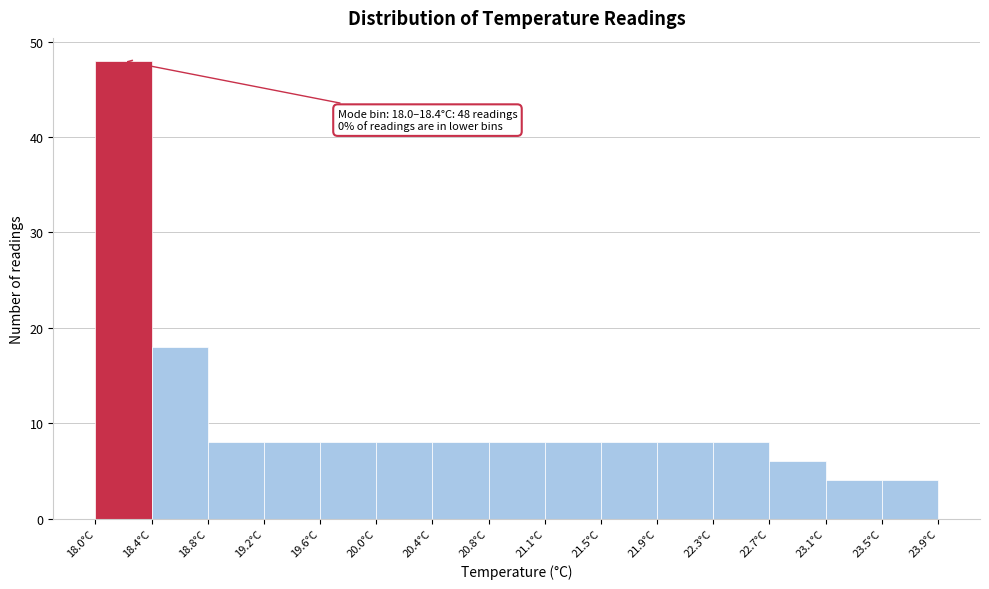

Which range on the x-axis has the tallest bar?

18.00 to 18.40